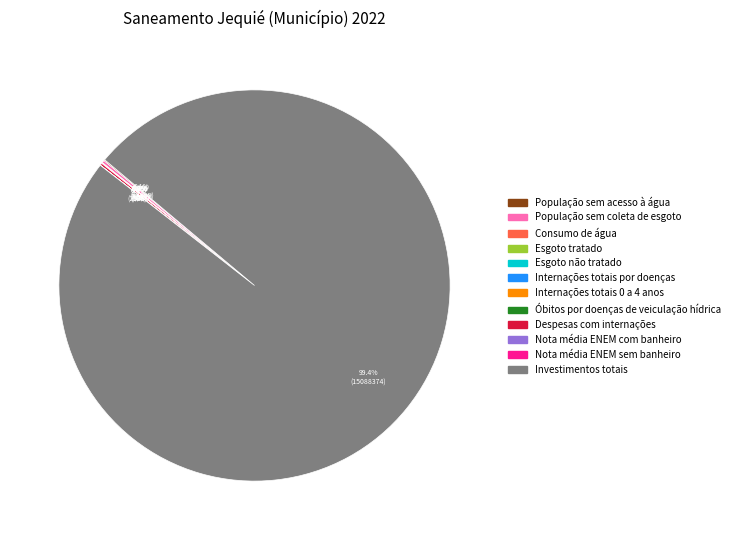

What is the largest slice in the pie chart?

Investimentos totais